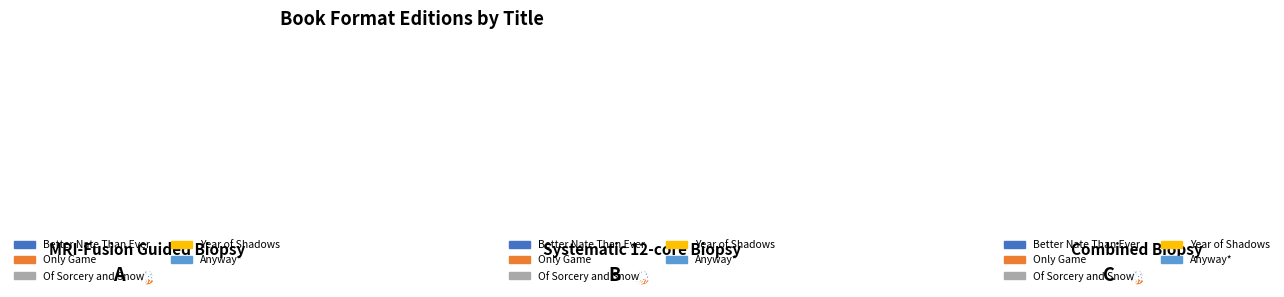

To the nearest percent, what is the difference between the Year of Shadows and Anyway* slice percentages?

5%